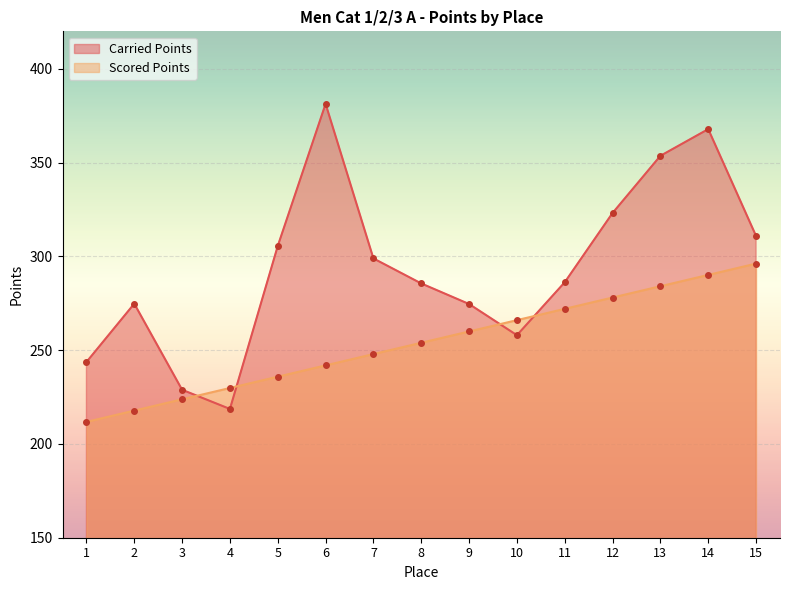

True or false: Scored Points has more than 1 interior local peaks.

False